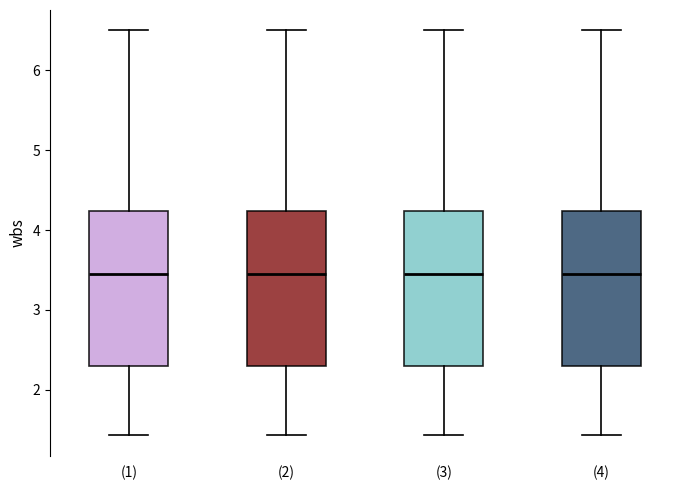

Reading left to right, transcribe this box plot: for each box, give where its median line is, the range the box spans, and where its two whiskers end, as read against the y-axis. The values are not printed on the chart, so give them approximately, as read against the axis.

(1): median 3.5, box 2.3 to 4.2, whiskers 1.4 to 6.5
(2): median 3.5, box 2.3 to 4.2, whiskers 1.4 to 6.5
(3): median 3.5, box 2.3 to 4.2, whiskers 1.4 to 6.5
(4): median 3.5, box 2.3 to 4.2, whiskers 1.4 to 6.5